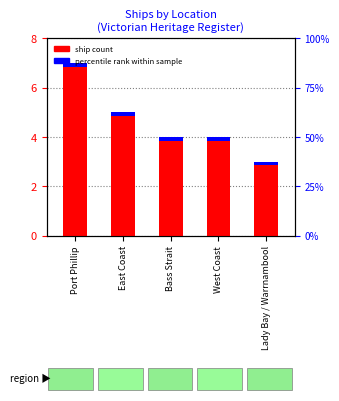

Reading left to right, what are all the values shown in this chart?

Port Phillip=7	East Coast=5	Bass Strait=4	West Coast=4	Lady Bay / Warrnambool=3